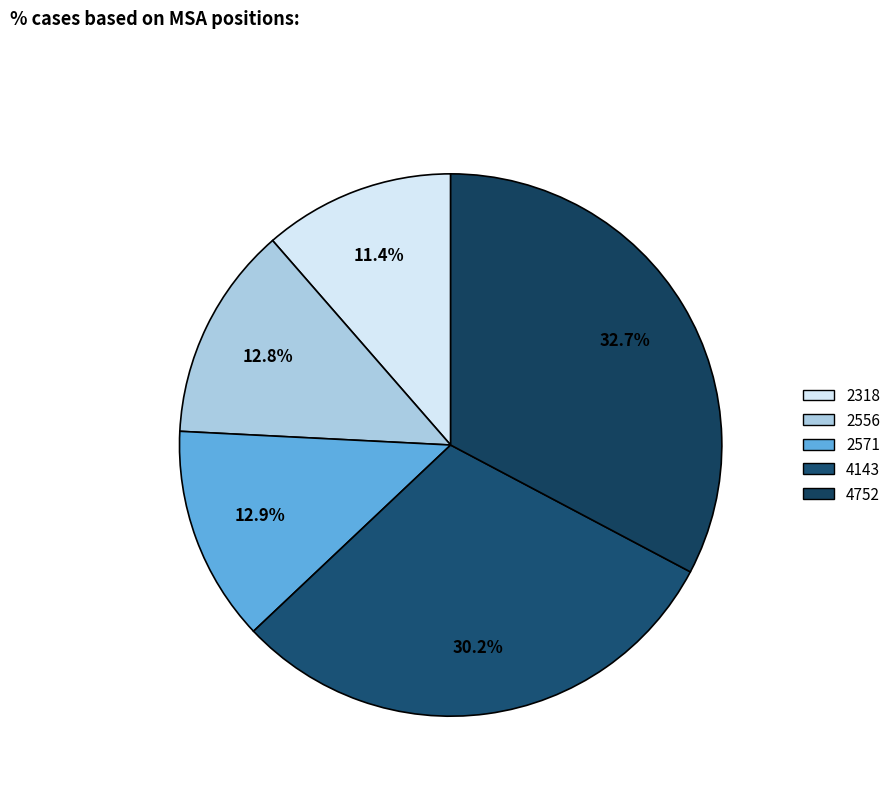

Combined, do 2571 and 2556 account for over 50%?

No